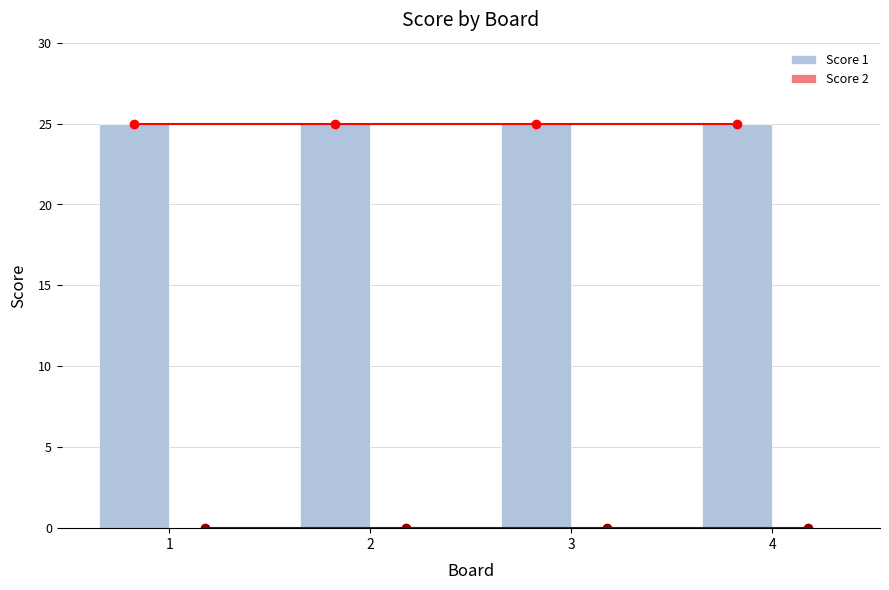

Which series changed the most between 1 and 2?

Score 1